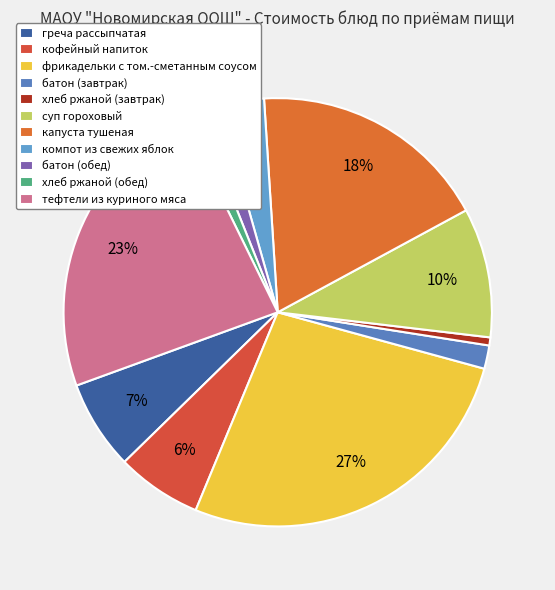

How many segments does this pie chart have?

11